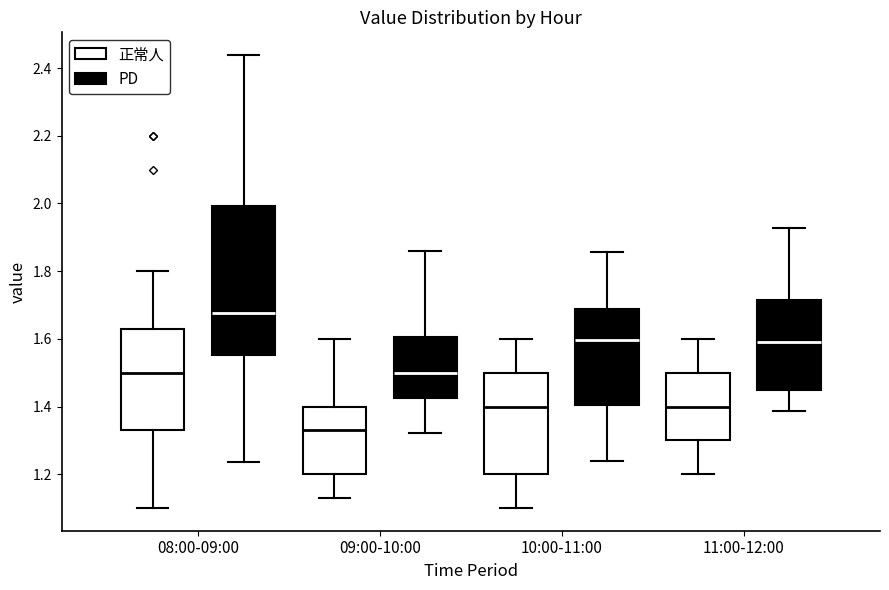

Reading left to right, transcribe this box plot: for each box, give where its median line is, the range the box spans, and where its two whiskers end, as read against the y-axis. The values are not printed on the chart, so give them approximately, as read against the axis.

08:00-09:00 (正常人): median 1.50, box 1.34 to 1.64, whiskers 1.10 to 1.80
08:00-09:00 (PD): median 1.68, box 1.56 to 2.00, whiskers 1.24 to 2.44
09:00-10:00 (正常人): median 1.34, box 1.20 to 1.40, whiskers 1.14 to 1.60
09:00-10:00 (PD): median 1.50, box 1.42 to 1.60, whiskers 1.32 to 1.86
10:00-11:00 (正常人): median 1.40, box 1.20 to 1.50, whiskers 1.10 to 1.60
10:00-11:00 (PD): median 1.60, box 1.40 to 1.68, whiskers 1.24 to 1.86
11:00-12:00 (正常人): median 1.40, box 1.30 to 1.50, whiskers 1.20 to 1.60
11:00-12:00 (PD): median 1.58, box 1.44 to 1.72, whiskers 1.38 to 1.92